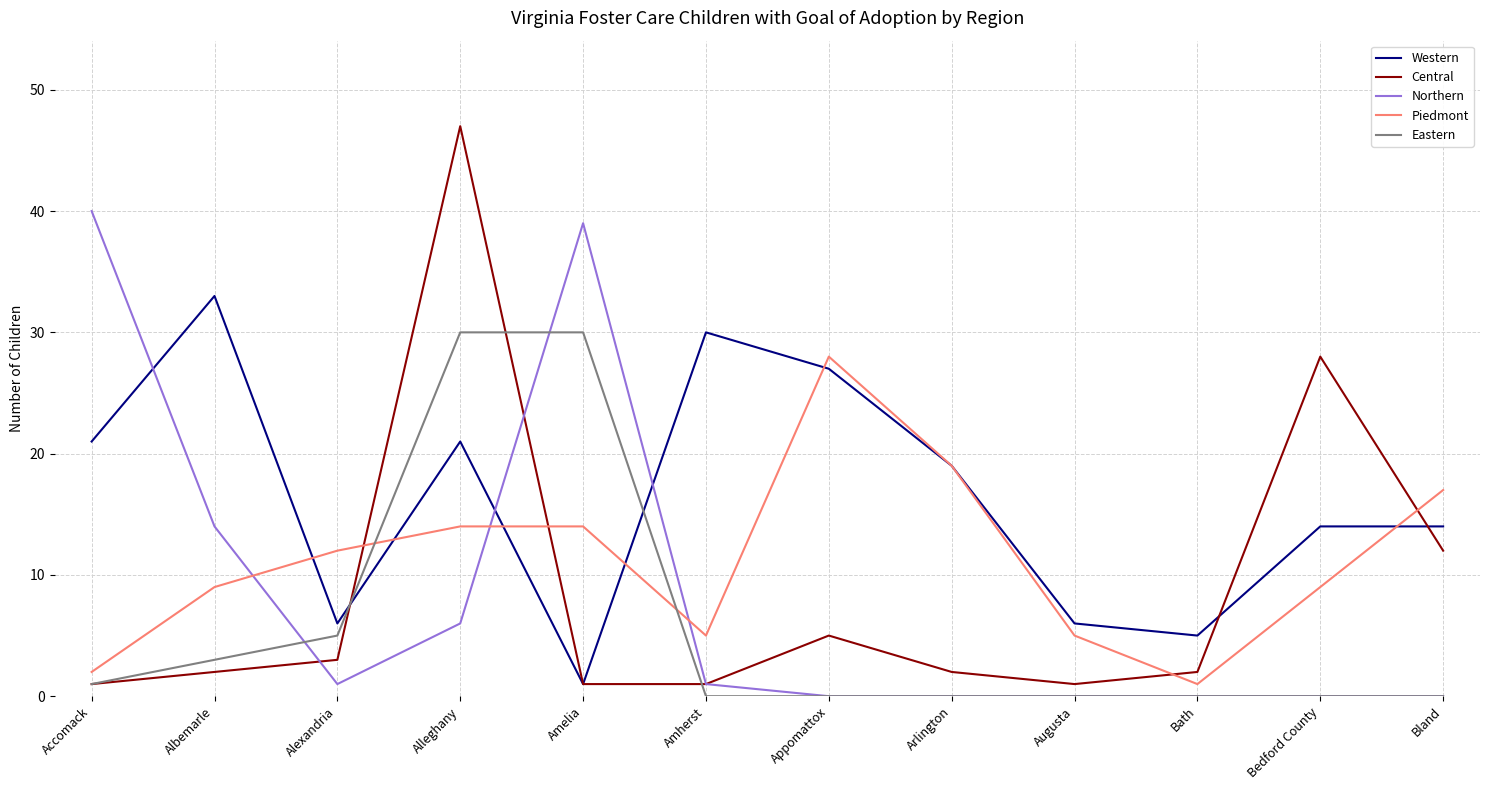

True or false: Eastern and Piedmont intersect in this chart.

True